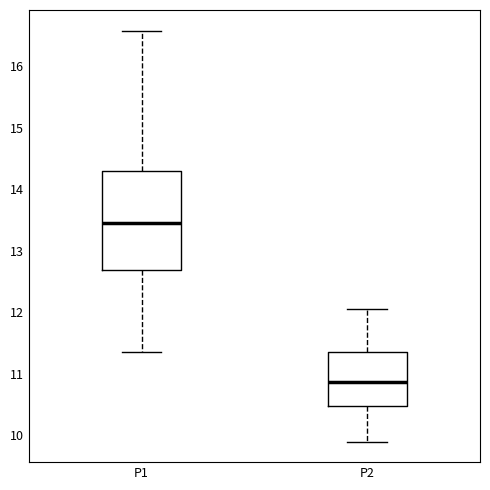

Which box's median line is the lowest?

P2